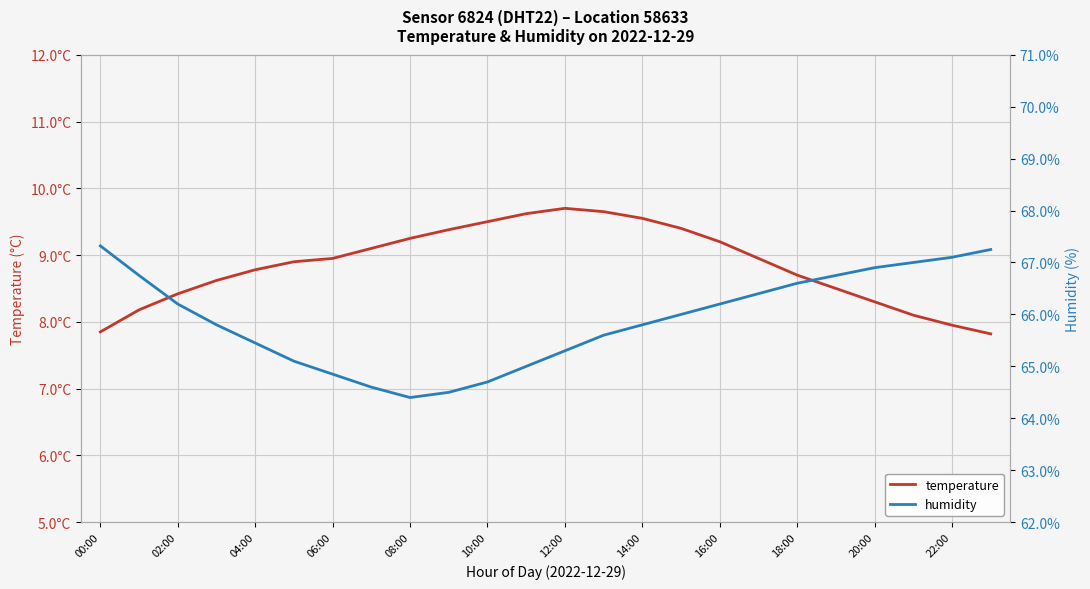

What are all the series names shown in the legend?

temperature, humidity